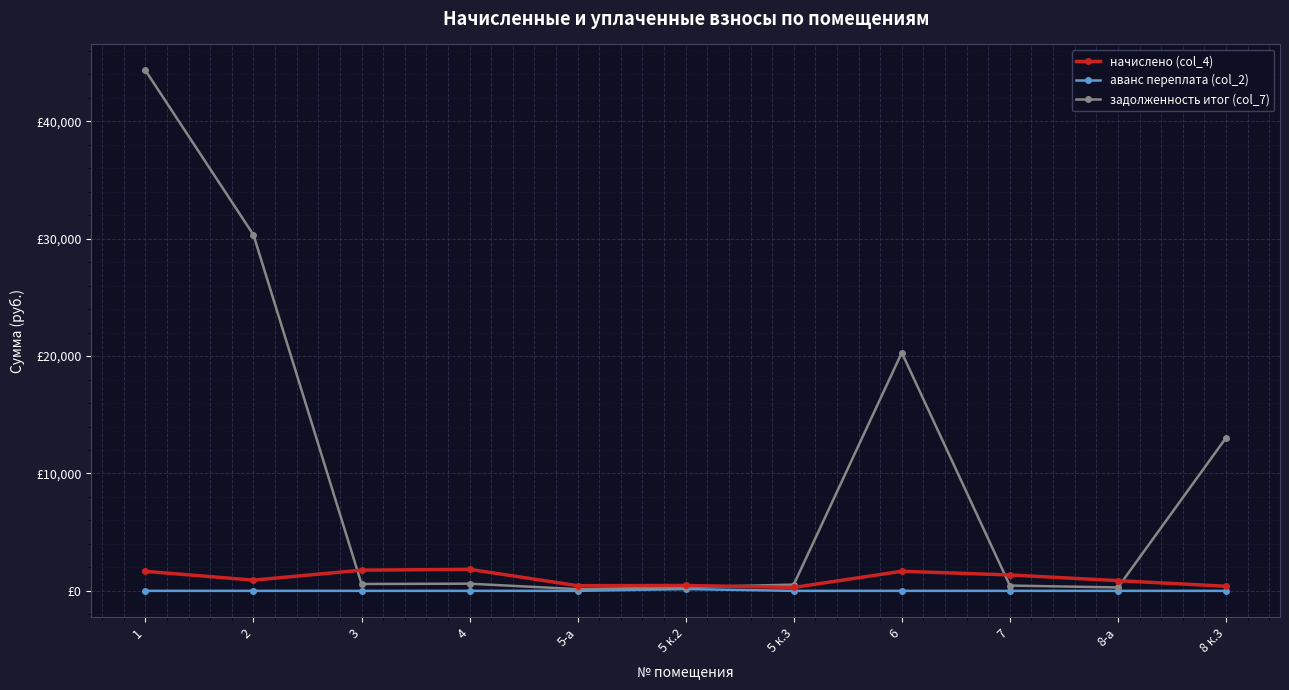

Between 5 к.2 and 8-а, which series saw the biggest shift?

начислено (col_4)